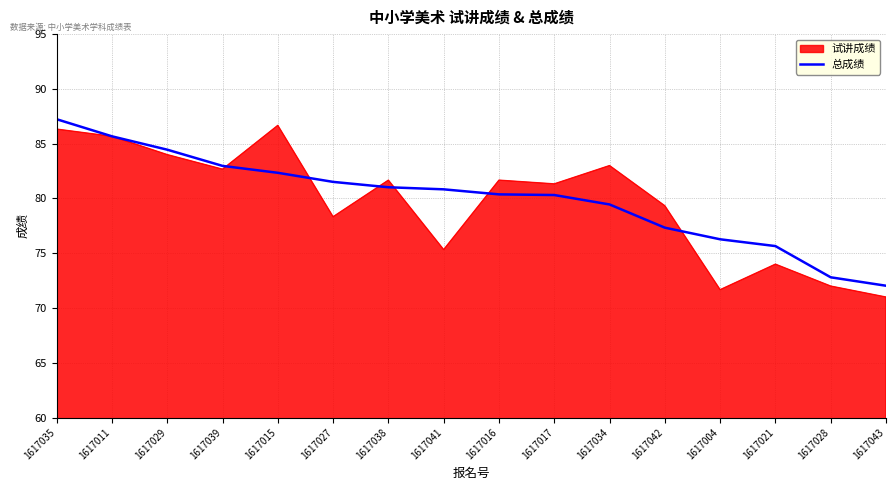

What position from the right is 1617034?

6